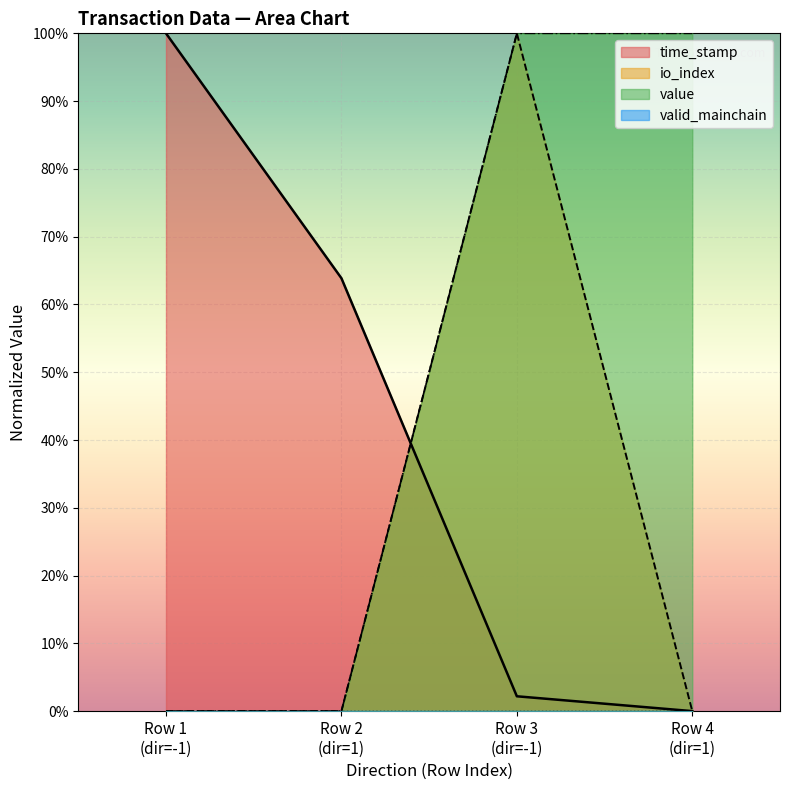

Does the chart display data point markers on the line(s)?

No